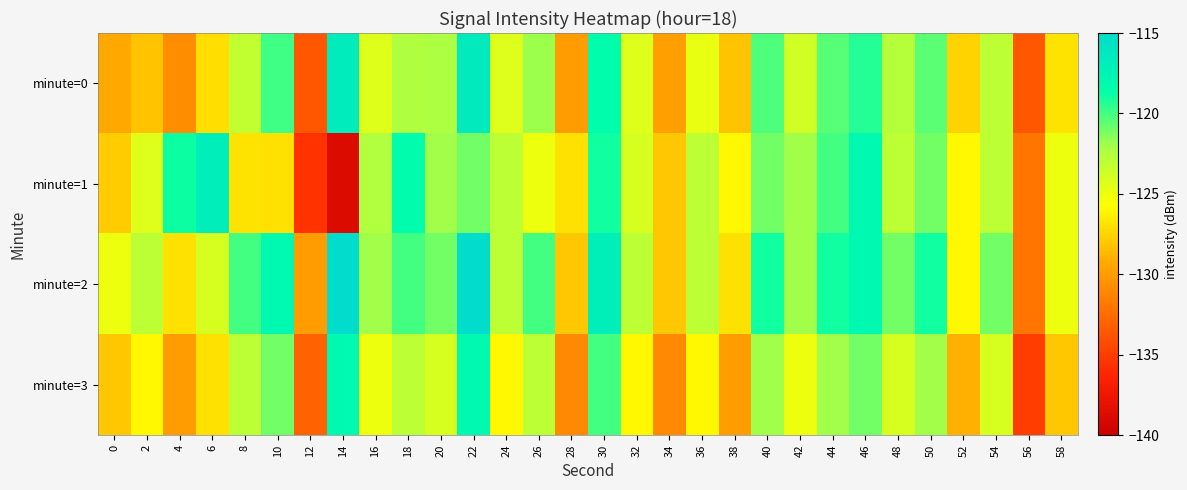

Reading right to left, transcribe all the data shown in this chart.

minute=0: 58=-126.8	56=-133.6	54=-123.0	52=-127.6	50=-120.5	48=-122.7	46=-119.3	44=-120.4	42=-123.7	40=-120.2	38=-128.2	36=-124.9	34=-129.8	32=-124.4	30=-118.4	28=-130.0	26=-121.8	24=-124.4	22=-116.4	20=-122.3	18=-122.4	16=-124.3	14=-116.7	12=-133.6	10=-120.0	8=-123.2	6=-127.0	4=-130.8	2=-128.2	0=-129.3
minute=1: 58=-125.0	56=-132.0	54=-123.0	52=-126.0	50=-121.0	48=-123.0	46=-118.0	44=-120.0	42=-122.0	40=-121.0	38=-126.0	36=-123.0	34=-128.0	32=-124.0	30=-119.0	28=-127.0	26=-125.0	24=-123.0	22=-121.0	20=-122.0	18=-118.4	16=-122.5	14=-138.8	12=-135.5	10=-127.0	8=-126.9	6=-116.9	4=-118.8	2=-124.3	0=-127.8
minute=2: 58=-125.0	56=-132.0	54=-121.0	52=-126.0	50=-119.0	48=-121.0	46=-118.0	44=-119.0	42=-122.0	40=-119.0	38=-127.0	36=-123.0	34=-128.0	32=-123.0	30=-117.0	28=-128.0	26=-120.0	24=-123.0	22=-115.0	20=-121.0	18=-120.0	16=-122.0	14=-115.0	12=-130.0	10=-118.0	8=-120.0	6=-124.0	4=-127.0	2=-123.0	0=-125.0
minute=3: 58=-128.0	56=-135.0	54=-124.0	52=-129.0	50=-122.0	48=-124.0	46=-121.0	44=-122.0	42=-125.0	40=-122.0	38=-130.0	36=-126.0	34=-131.0	32=-126.0	30=-120.0	28=-131.0	26=-123.0	24=-126.0	22=-118.0	20=-124.0	18=-123.0	16=-125.0	14=-118.0	12=-133.0	10=-121.0	8=-123.0	6=-127.0	4=-130.0	2=-126.0	0=-128.0